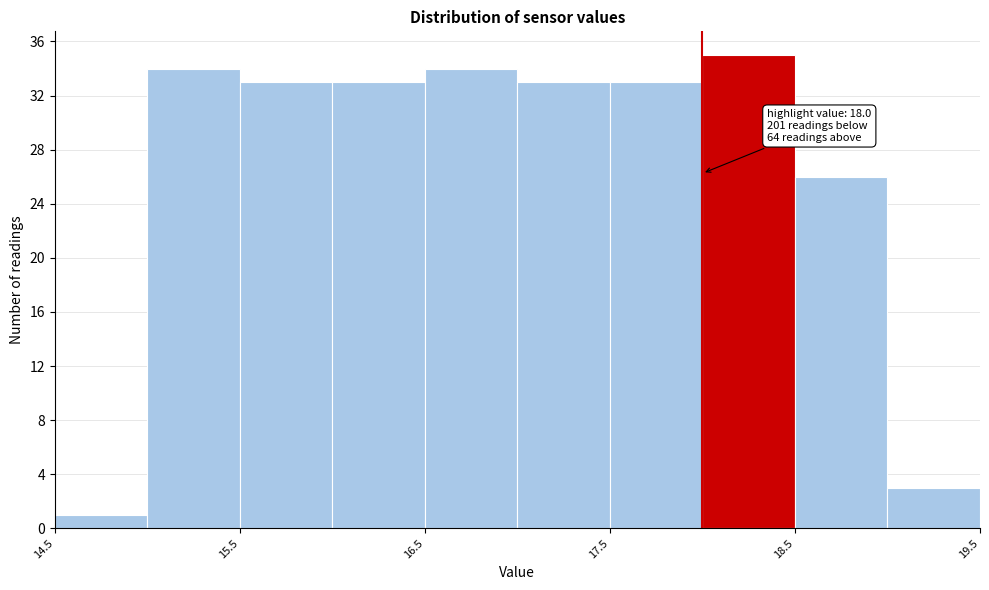

Over which range of the x-axis is the bar tallest?

18.0 to 18.5